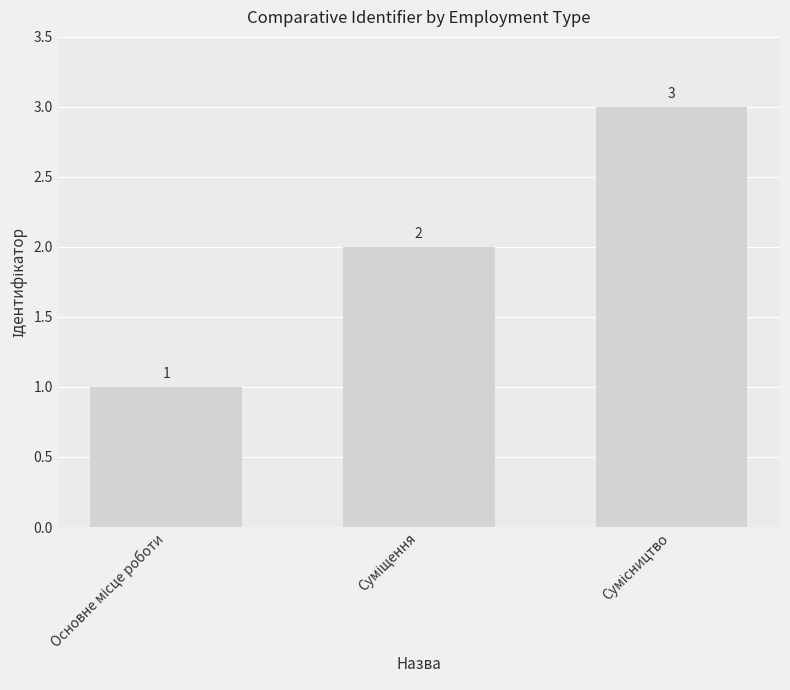

What is the value of the 2nd bar from the left?

2